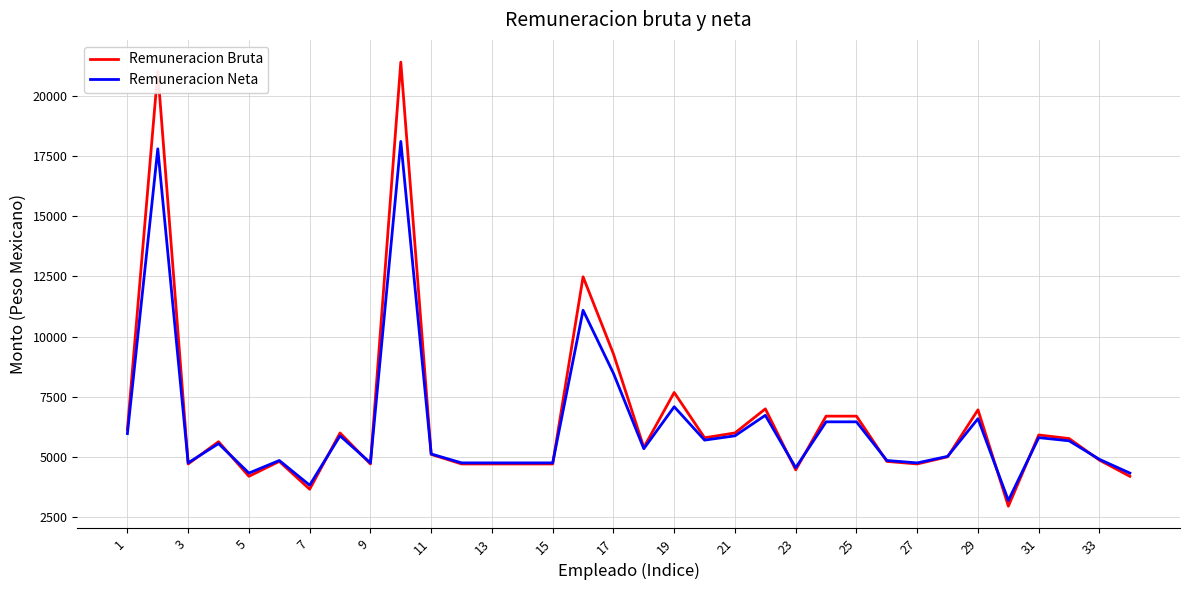

What is the smallest value displayed?

2959.8